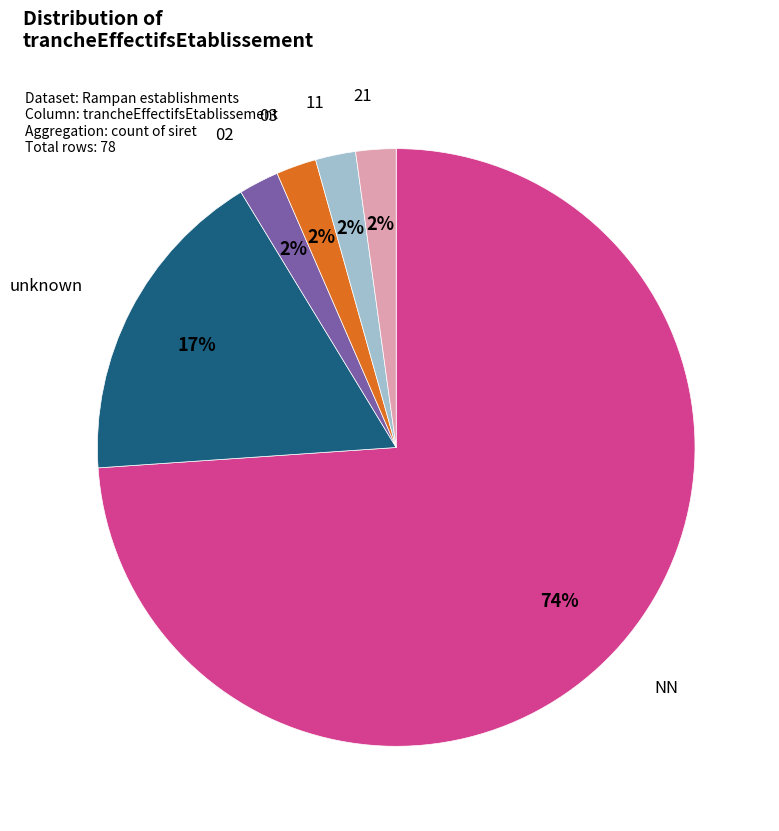

Is there any slice that represents more than half of the pie?

Yes